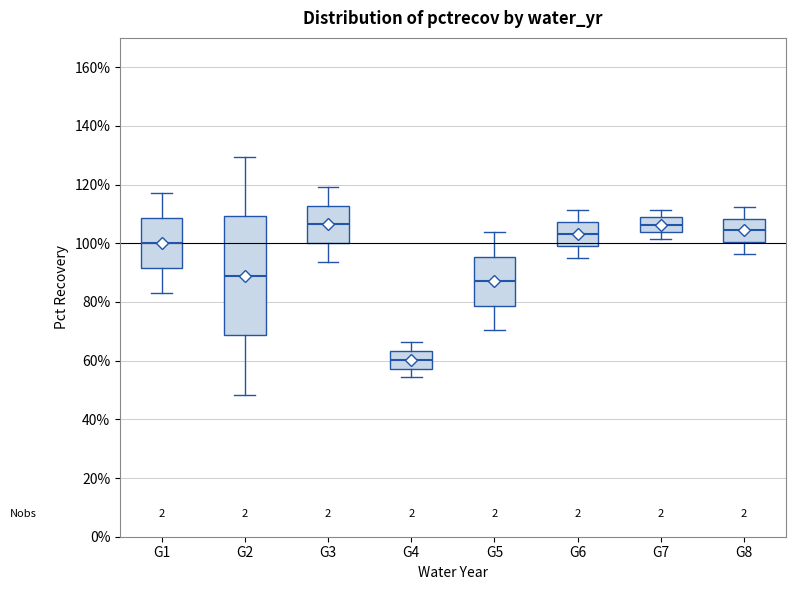

Reading left to right, transcribe this box plot: for each box, give where its median line is, the range the box spans, and where its two whiskers end, as read against the y-axis. The values are not printed on the chart, so give them approximately, as read against the axis.

G1: median 100, box 92 to 108, whiskers 84 to 118
G2: median 88, box 68 to 110, whiskers 48 to 130
G3: median 106, box 100 to 112, whiskers 94 to 120
G4: median 60, box 58 to 64, whiskers 54 to 66
G5: median 88, box 78 to 96, whiskers 70 to 104
G6: median 104, box 100 to 108, whiskers 94 to 112
G7: median 106, box 104 to 108, whiskers 102 to 112
G8: median 104, box 100 to 108, whiskers 96 to 112